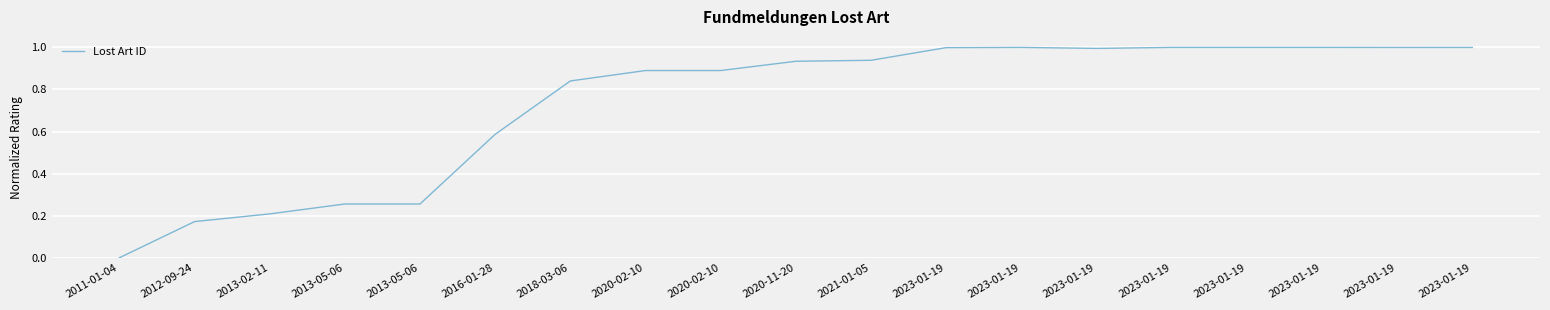

Does the chart have visible grid lines?

Yes